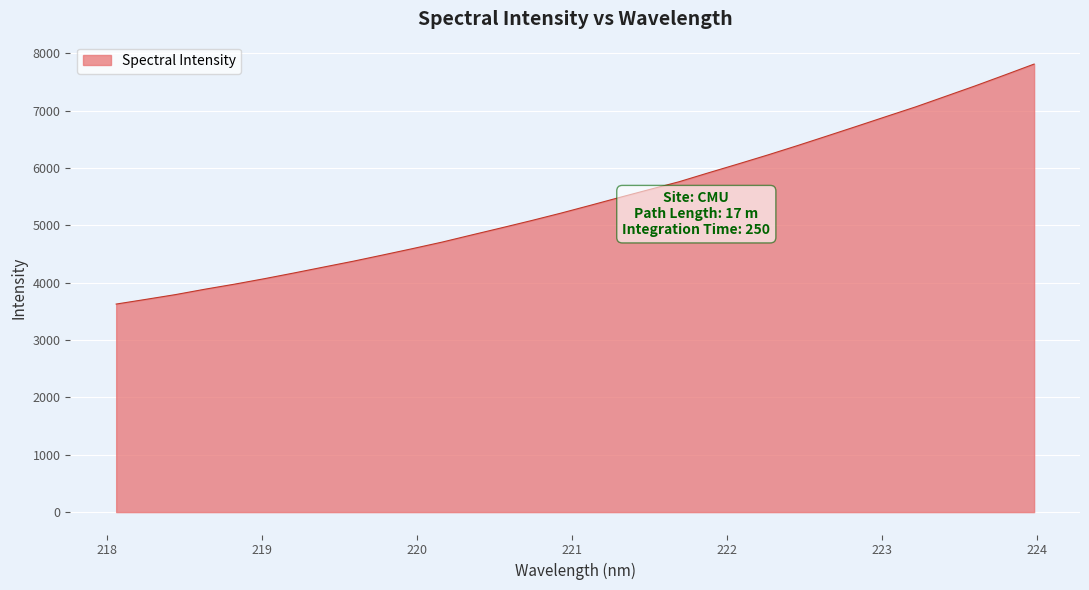

What is the maximum value shown in the chart?

7809.8